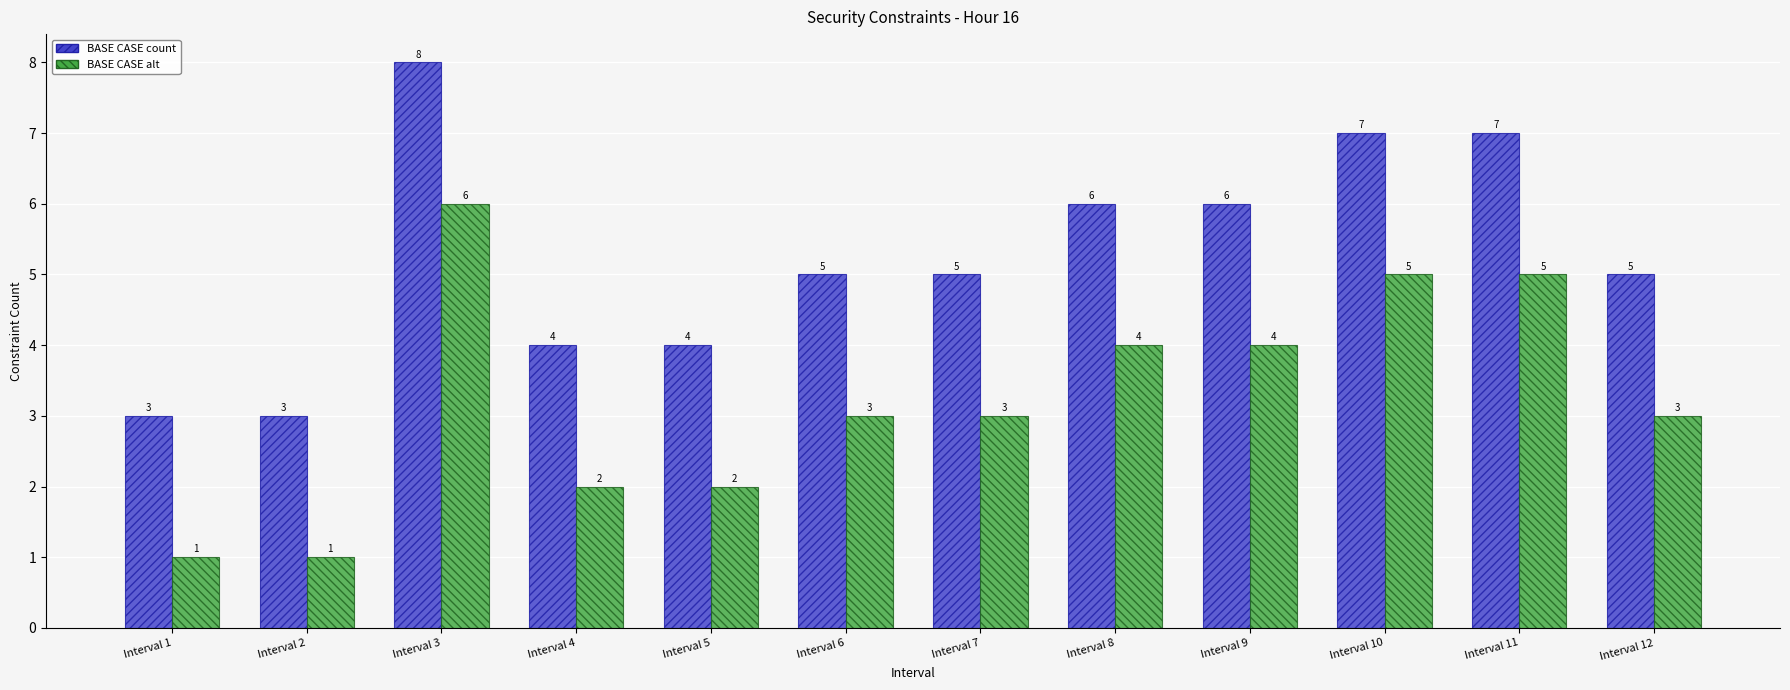

What is the average value of the BASE CASE alt series?

3